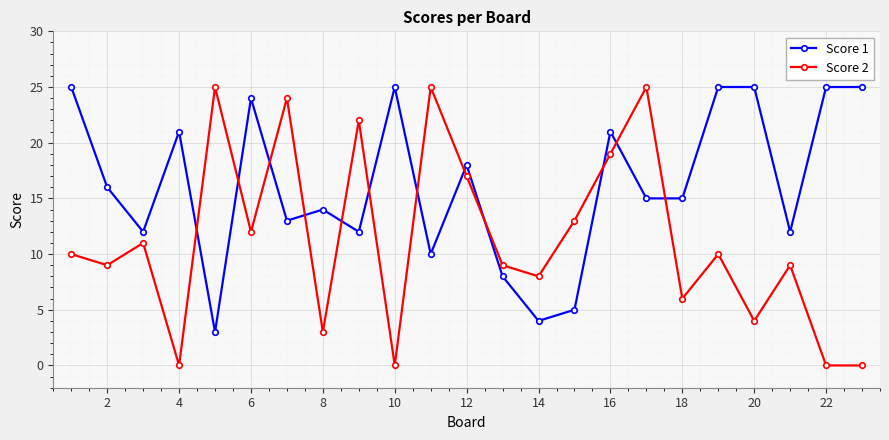

Which series ends up on top after the final intersection of Score 2 and Score 1?

Score 1